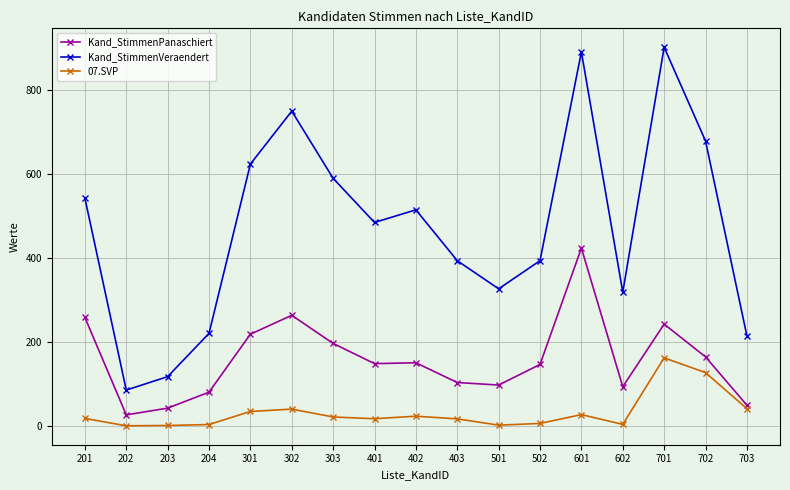

The Kand_StimmenVeraendert series shows 85.0 at 202. True or false?

True